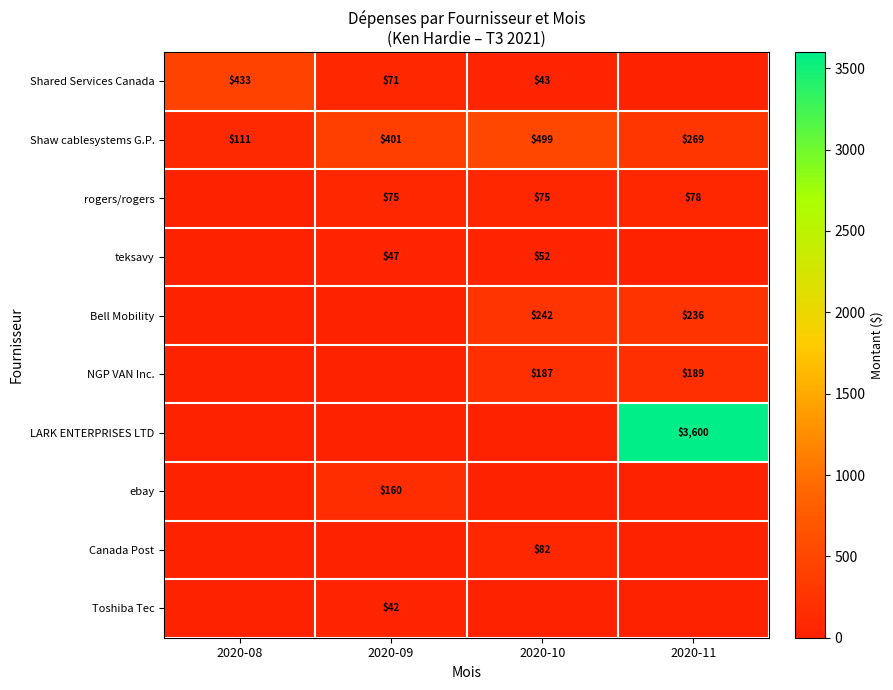

How many distinct data groups are displayed?

10